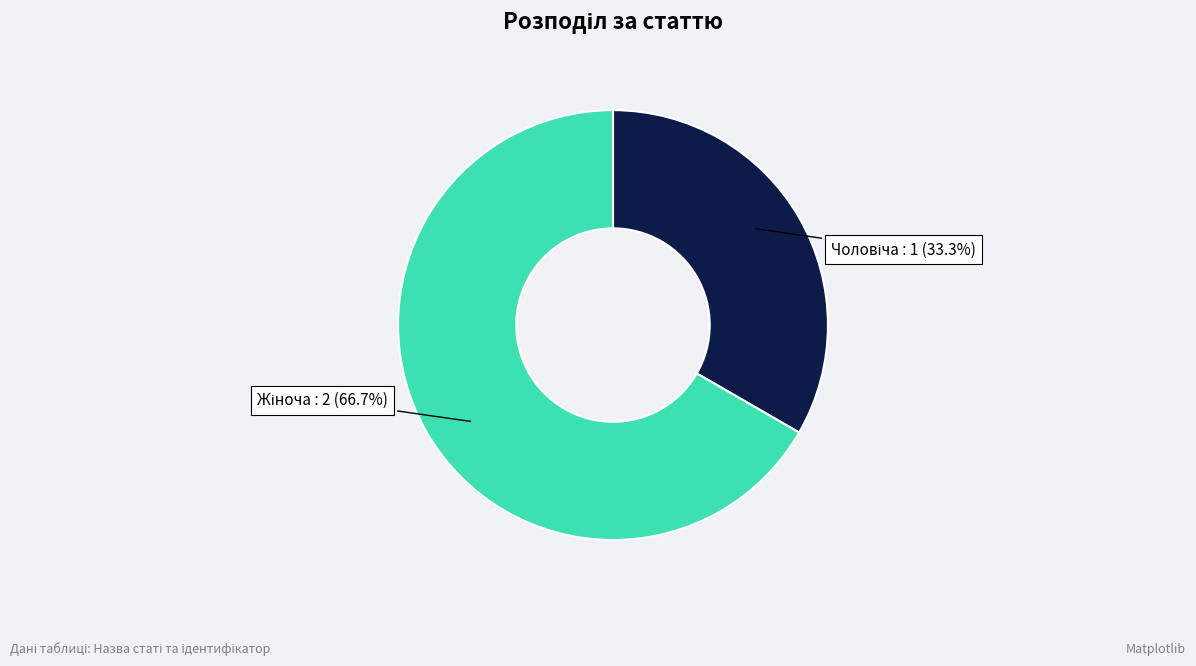

Is there a majority slice in this chart?

Yes